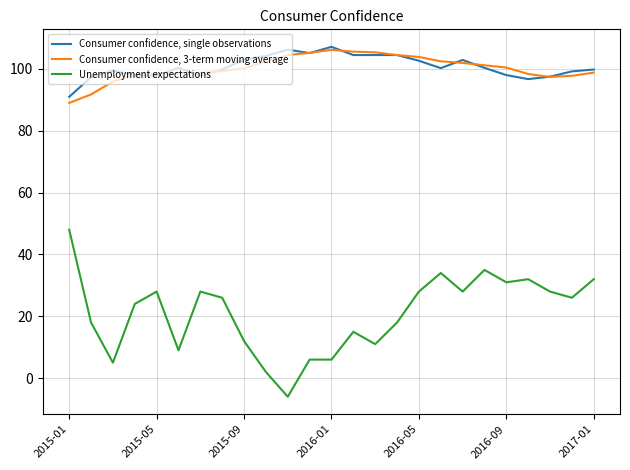

Which series has the widest spread of values?

Unemployment expectations